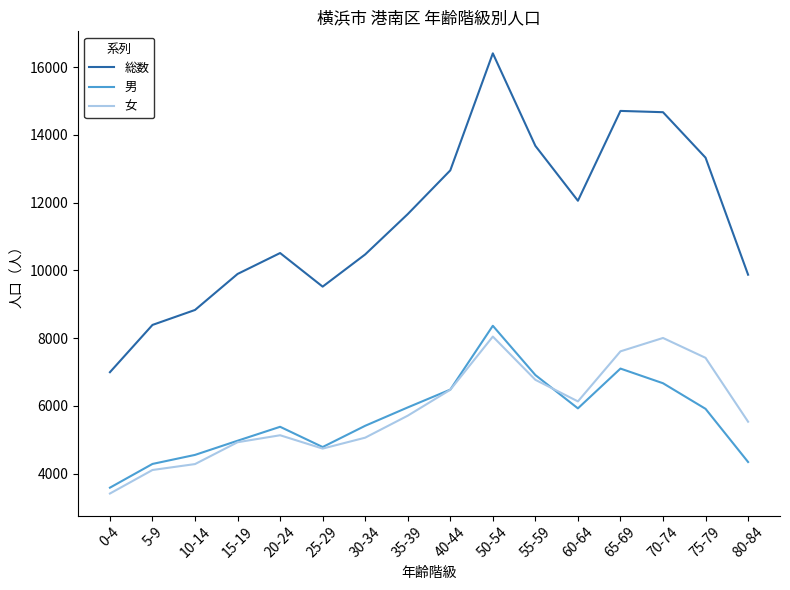

What is the average value of the 男 series?

5663